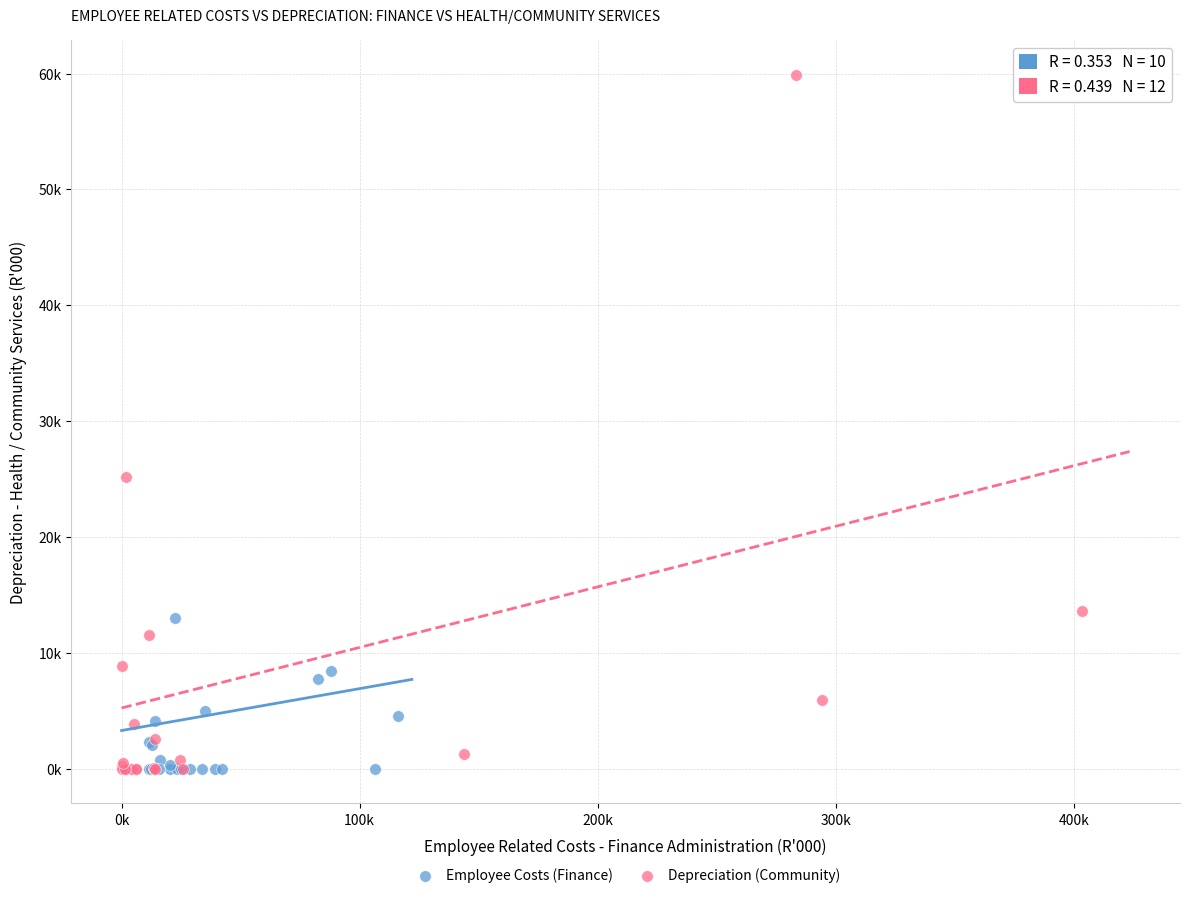

What are all the series names shown in the legend?

Employee Costs (Finance), Depreciation (Community)